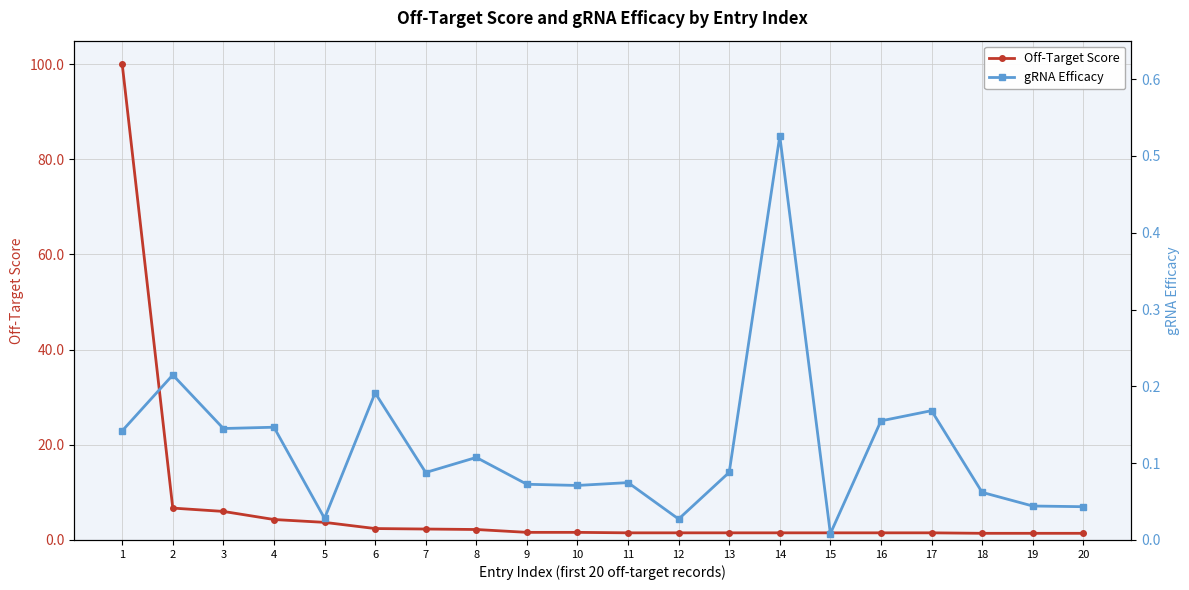

At which category is the sum across all series the highest?

1